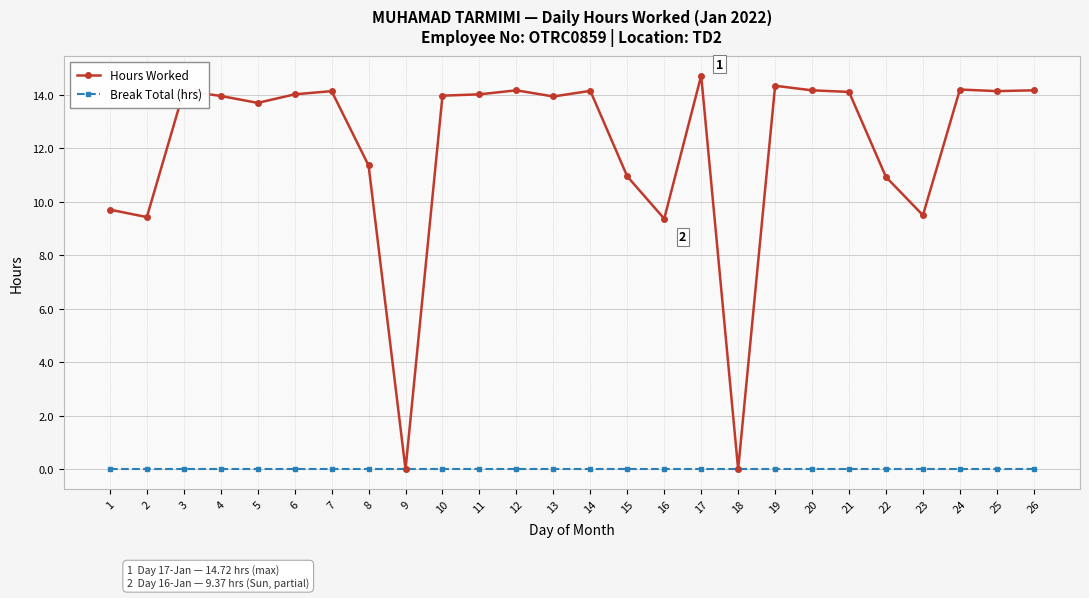

Rank the series at 16 from highest to lowest value.

Hours Worked, Break Total (hrs)